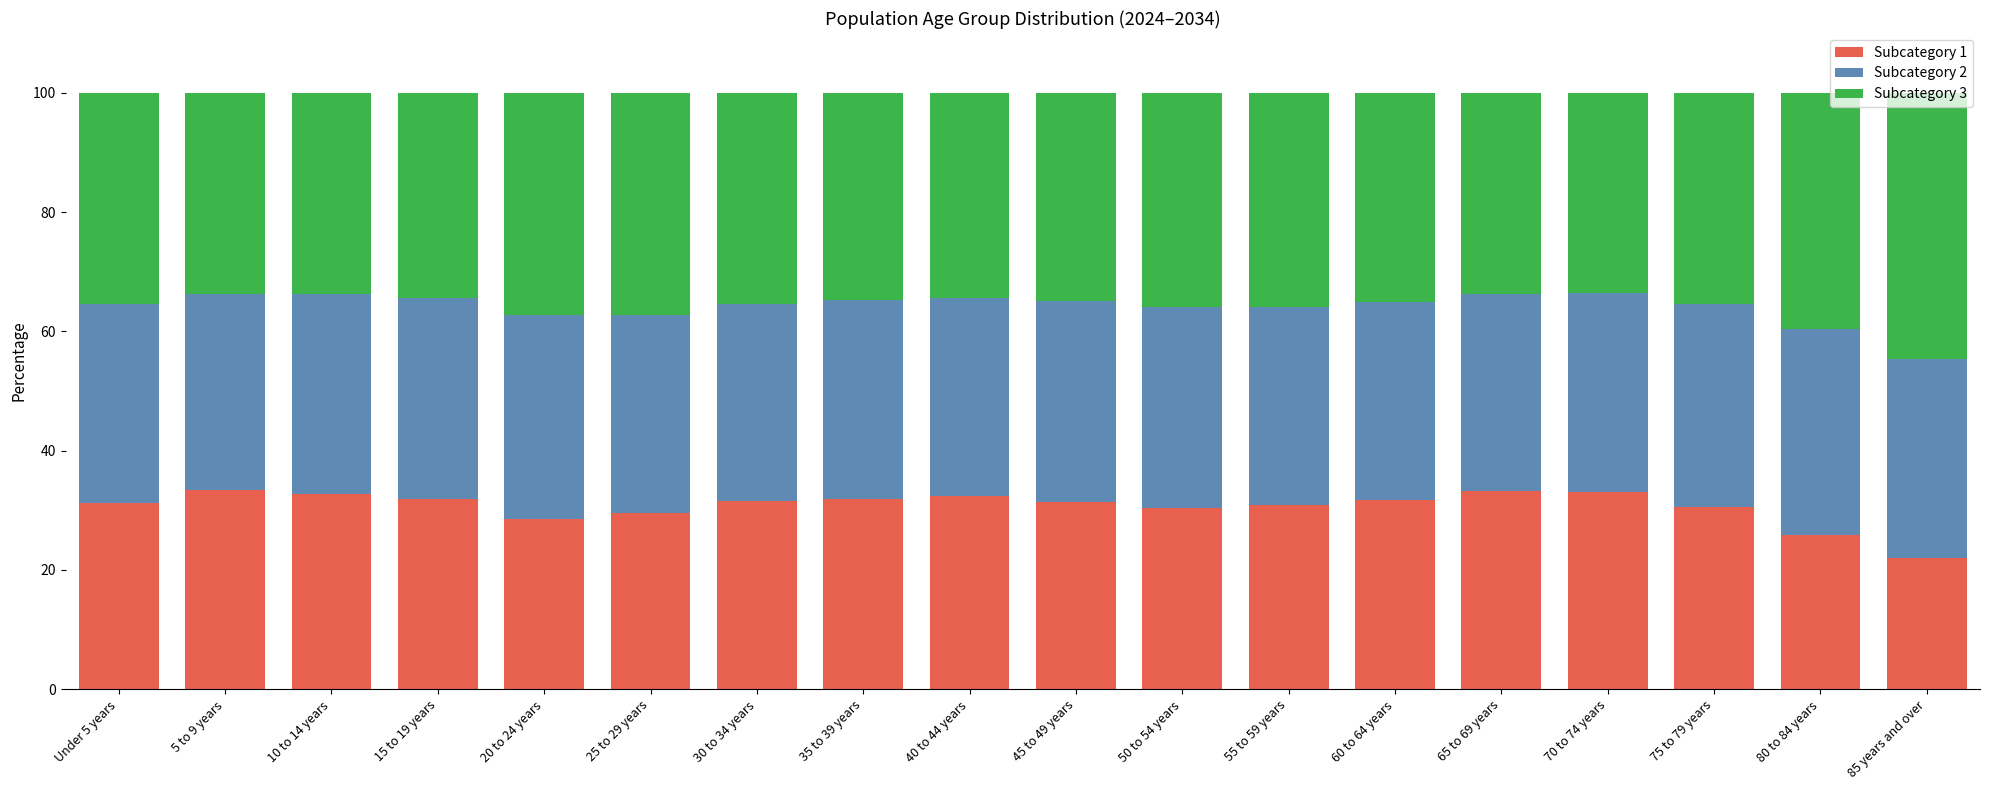

What is the minimum value for Subcategory 1?

22.1